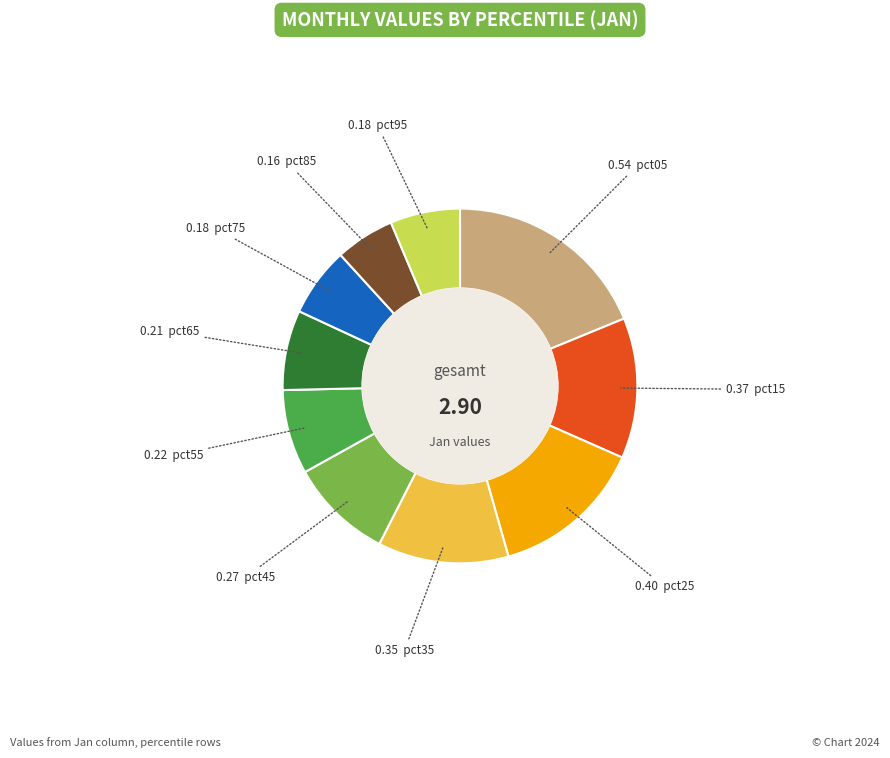

Does any single category account for the majority?

No